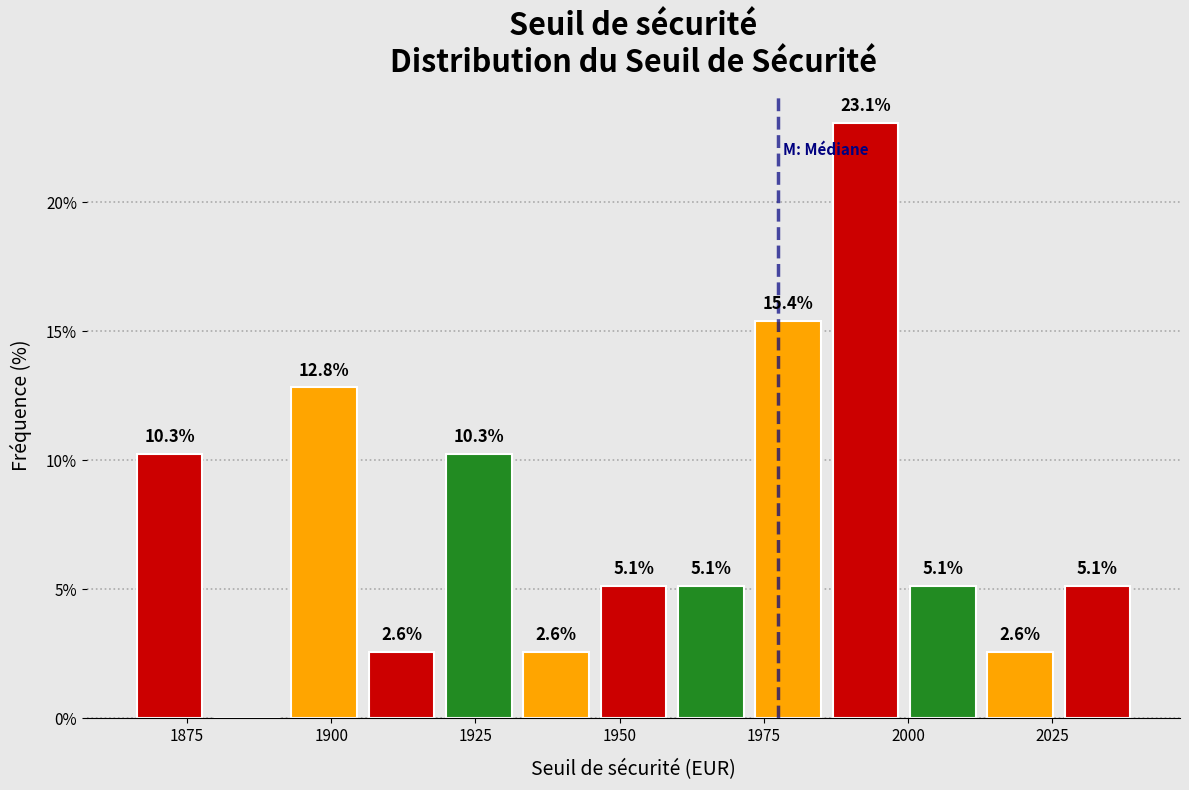

Around what value on the x-axis is the tallest bar? Give the approximate position of its centre, as read against the axis.

1995